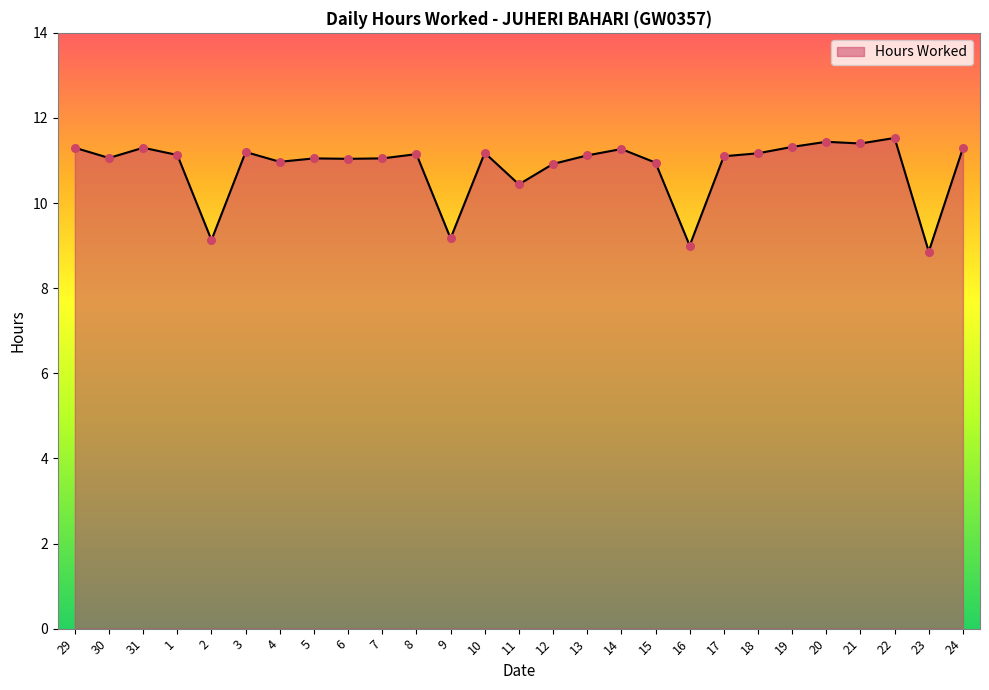

What is the ratio of the value at 15 to the value at 29?

1.0